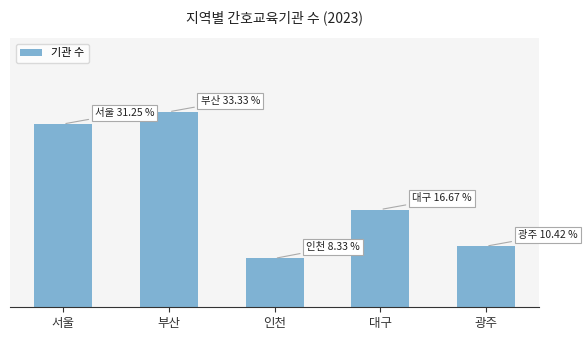

The chart shows a value of 15 at 서울. True or false?

True